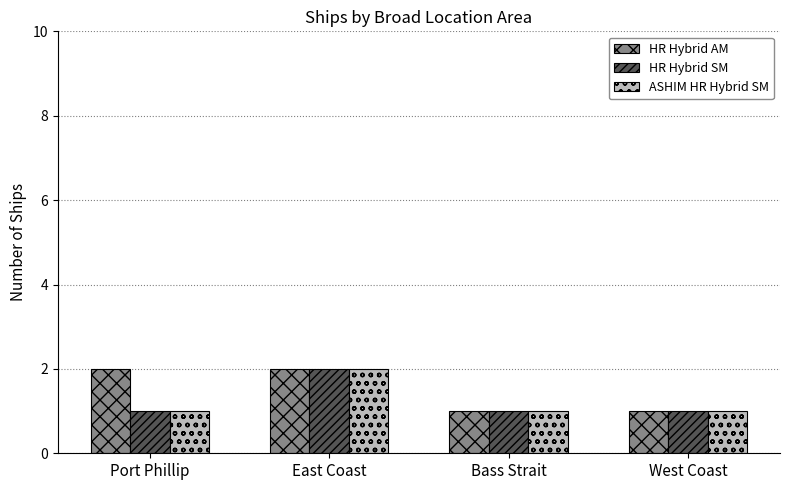

How many distinct data groups are displayed?

3